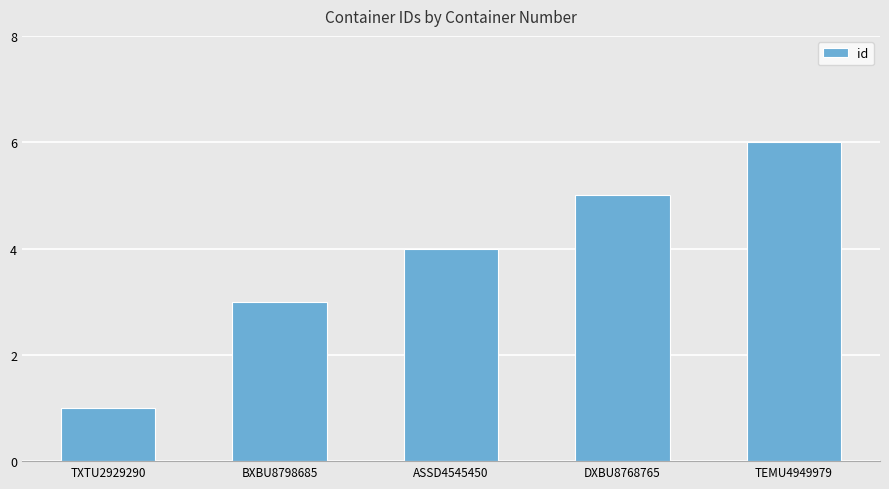

What is the value of the 5th bar from the left?

6